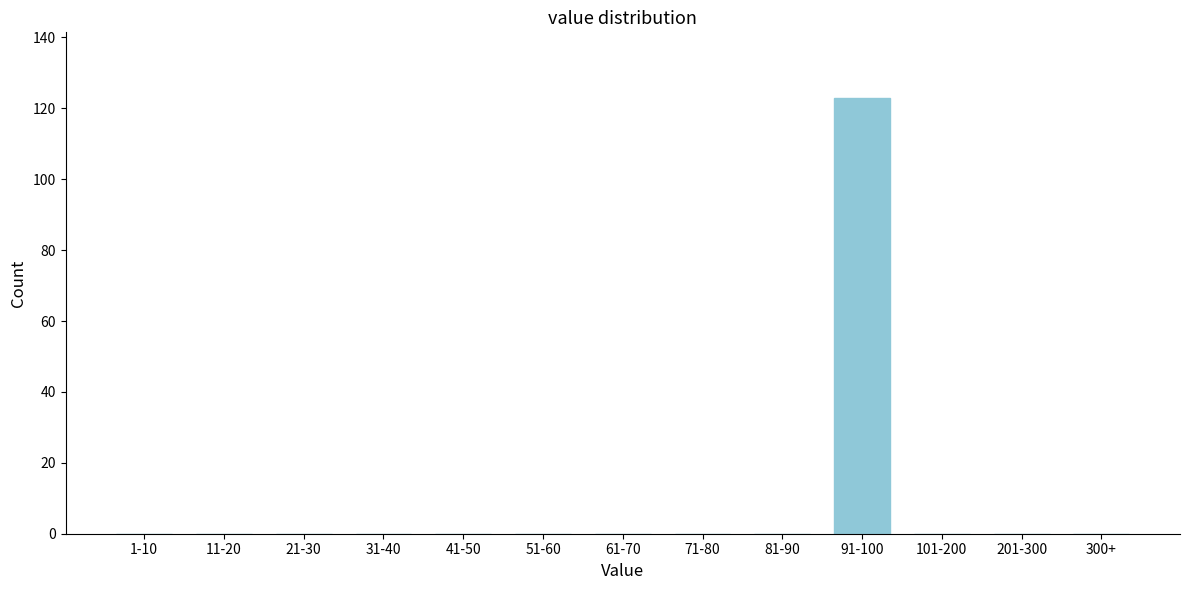

Reading right to left, list all the values displayed in this chart.

300+=0	201-300=0	101-200=0	91-100=123	81-90=0	71-80=0	61-70=0	51-60=0	41-50=0	31-40=0	21-30=0	11-20=0	1-10=0